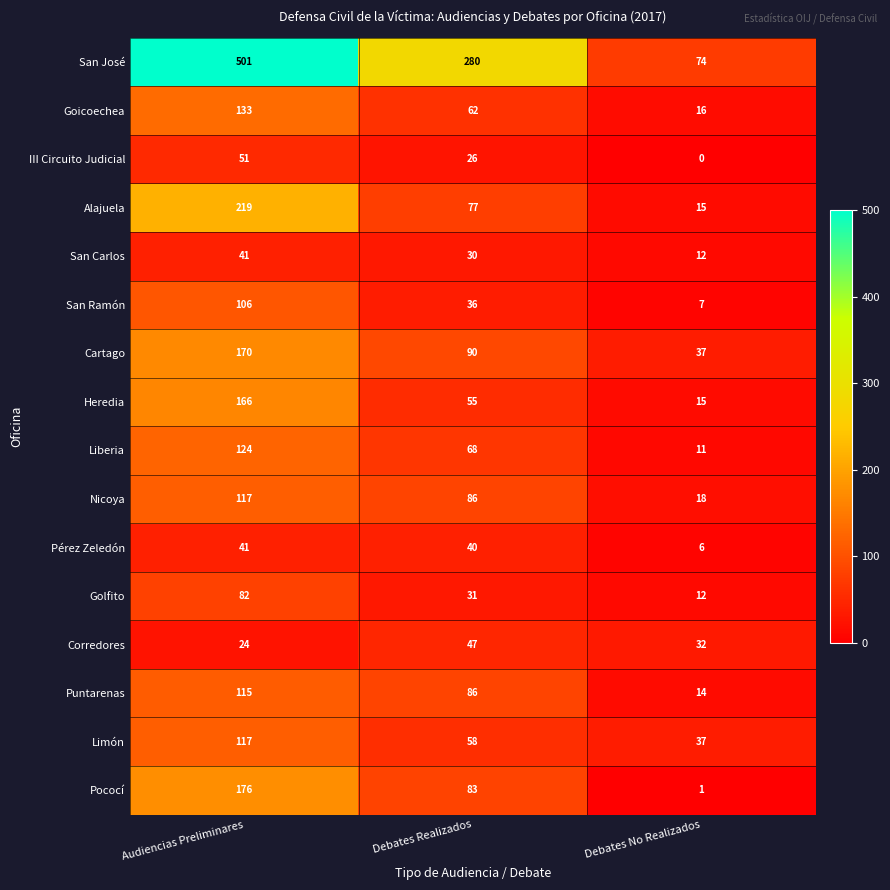

How many Corredores values are between 24 and 47?

3